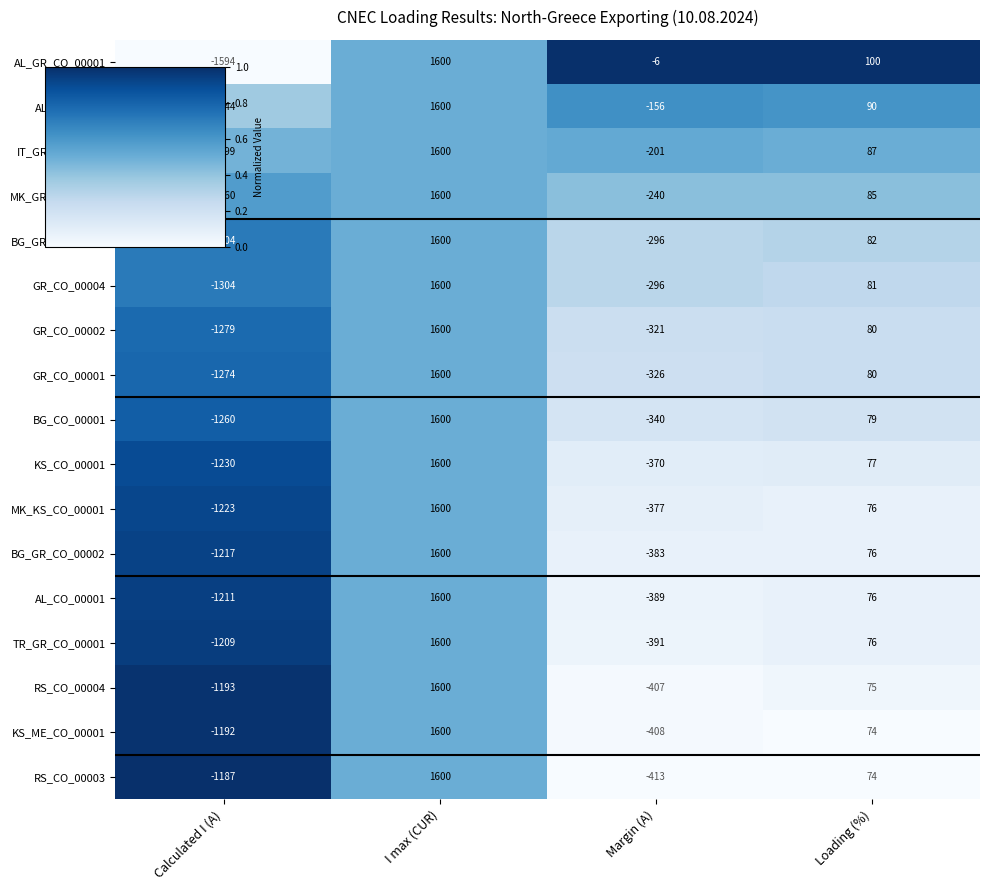

What is the maximum value for BG_GR_CO_00001?

1600